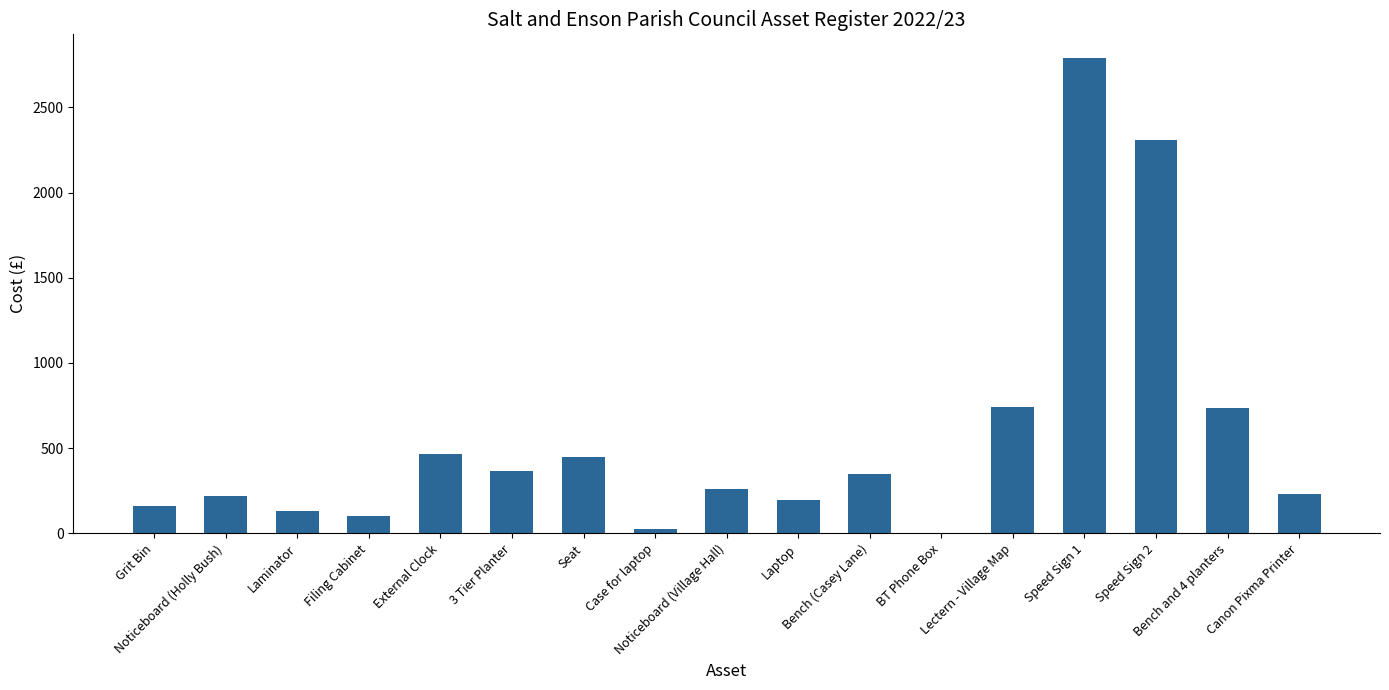

Does the chart contain stacked bars?

No